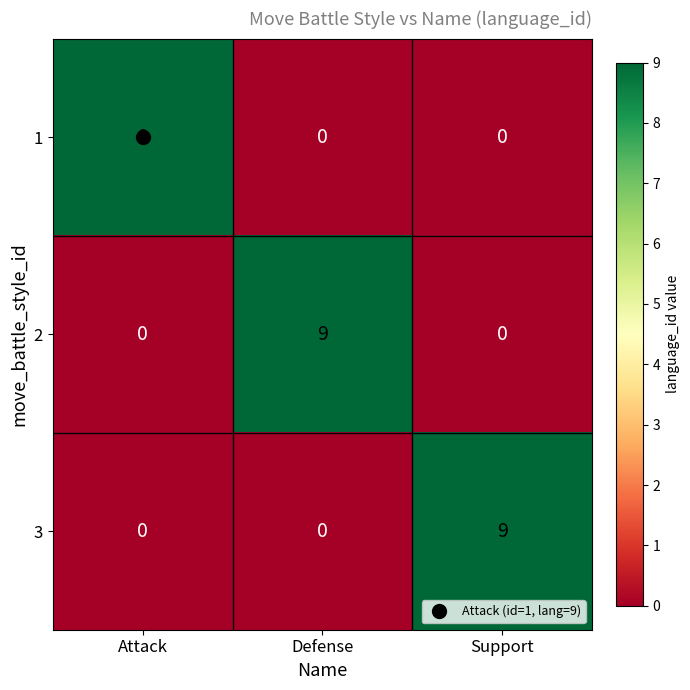

What is the spread (max minus min) of values at Attack?

9